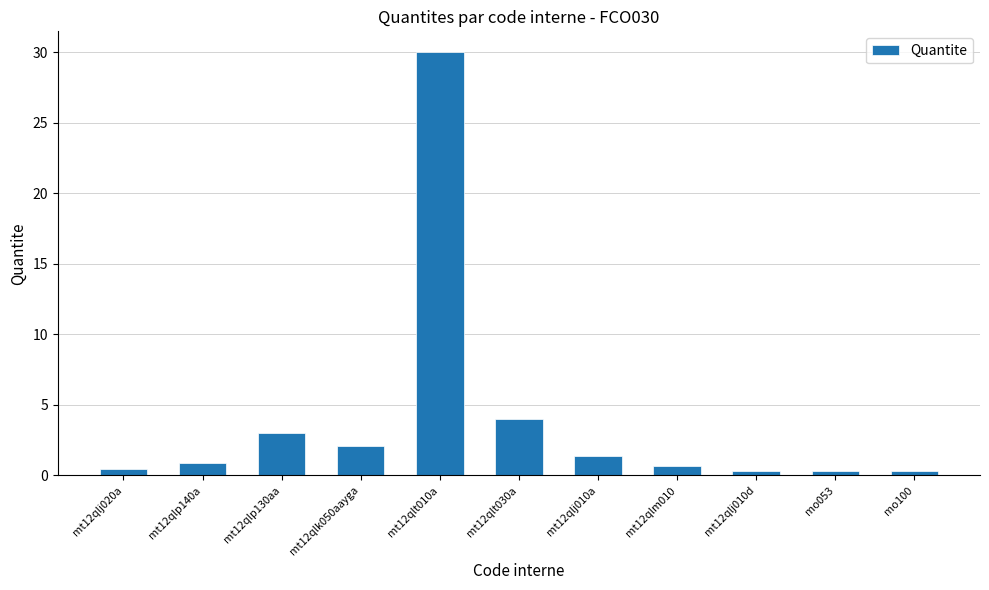

Reading right to left, transcribe all the data shown in this chart.

0.3	0.3	0.3	0.7	1.4	4.0	30.0	2.1	3.0	0.9	0.5